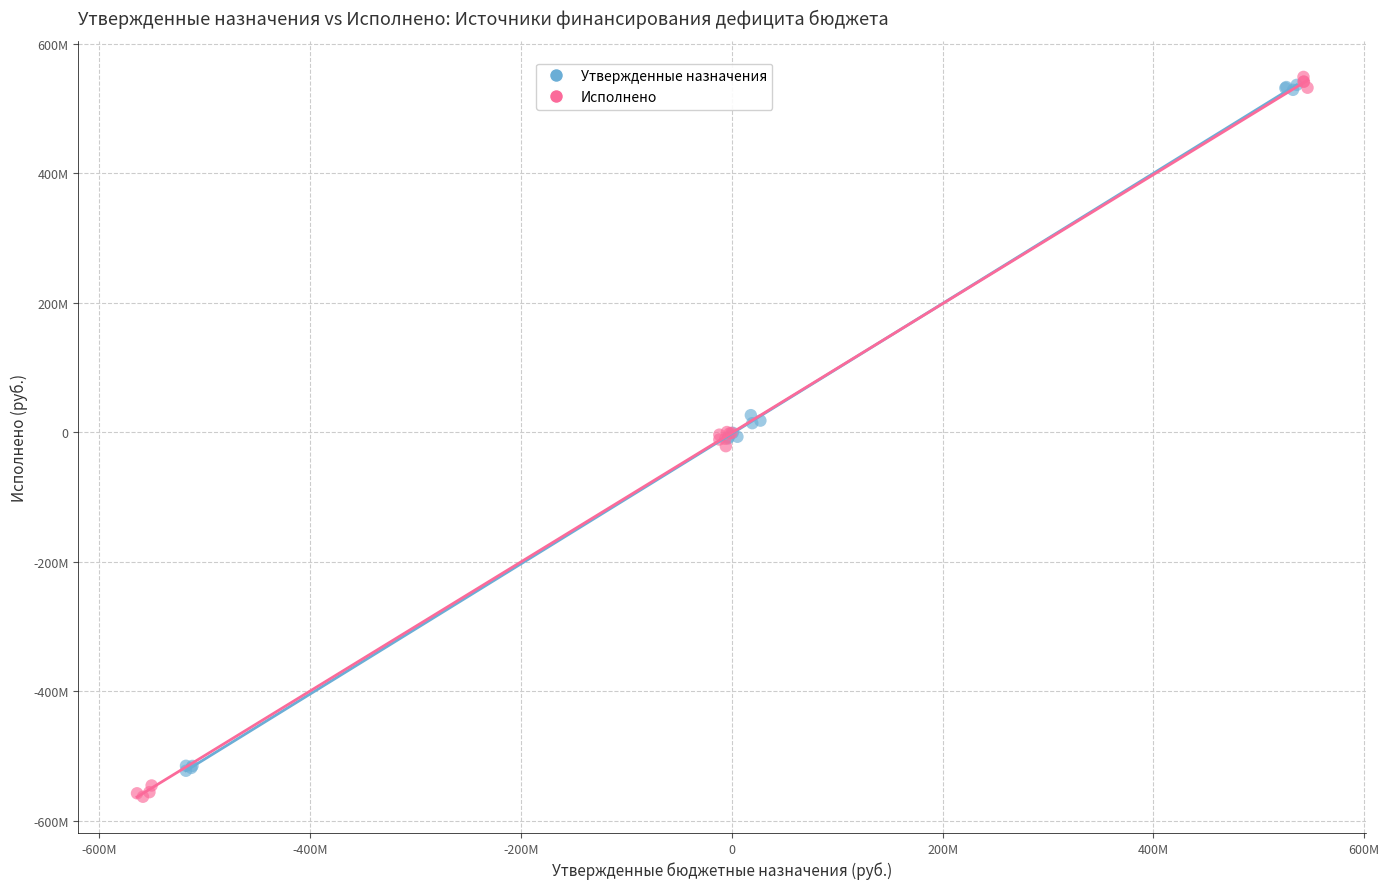

What are all the series names shown in the legend?

Утвержденные назначения, Исполнено